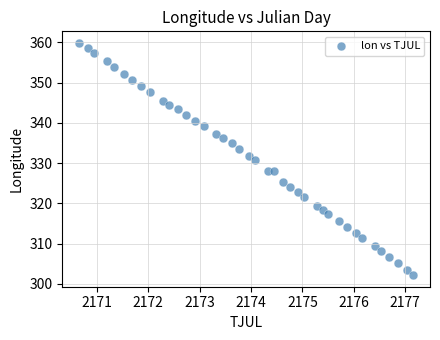

What is the range of X values (max minus min)?

6.5